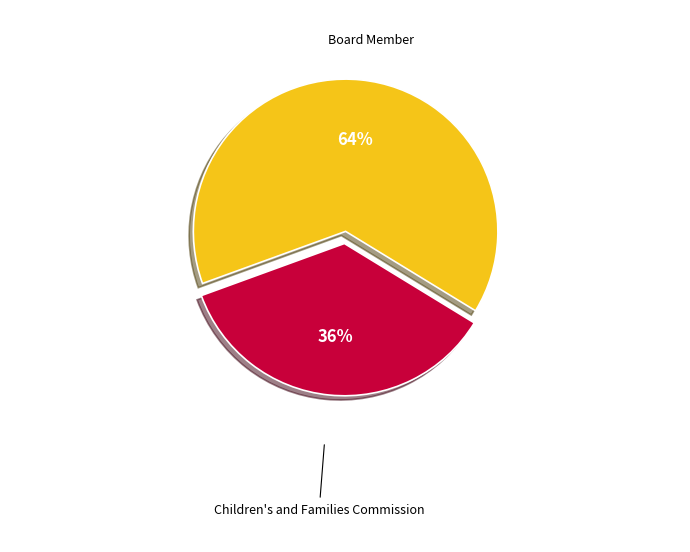

To the nearest percent, what portion does Board Member represent?

64%